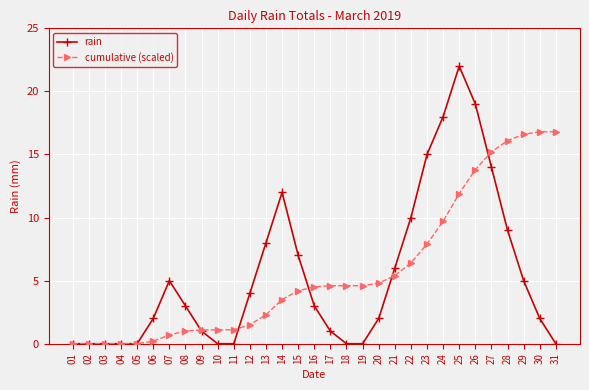

What is the total value across all series at 31?

16.8